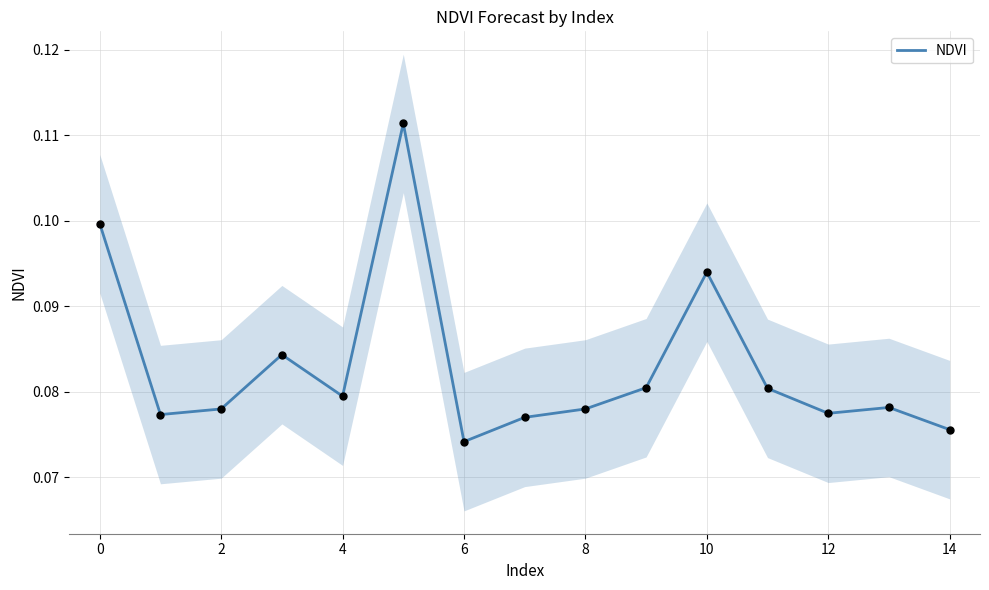

At which label is NDVI closest to 0?

6